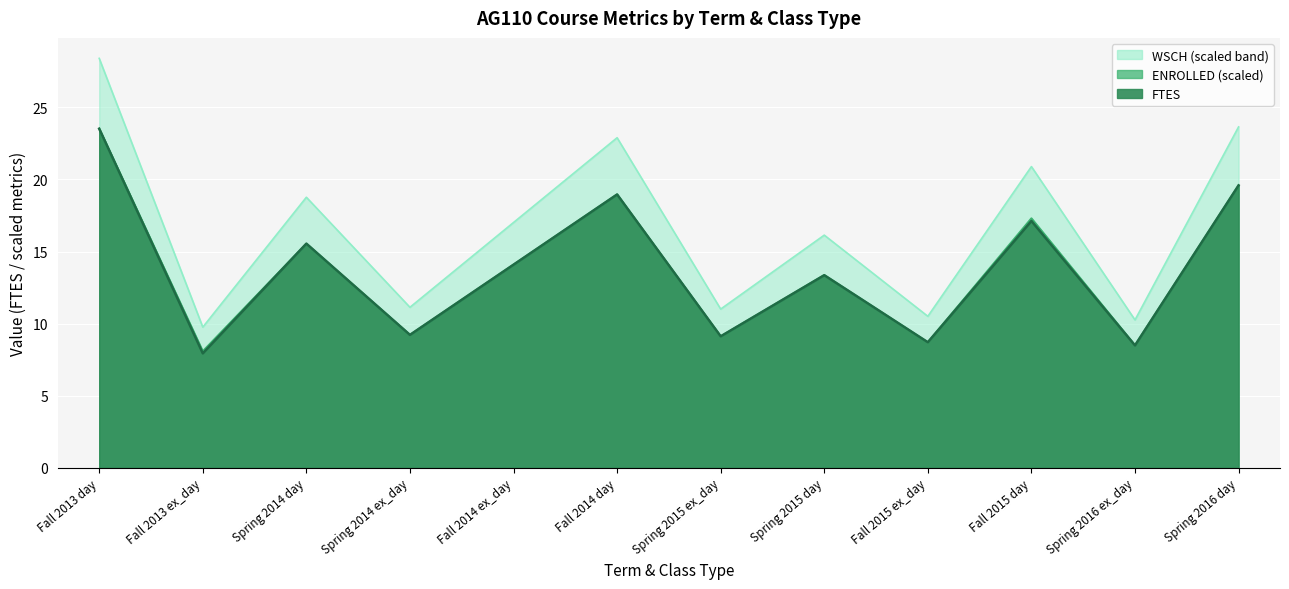

Between Spring 2014 day and Fall 2015 day, which is larger?

Fall 2015 day